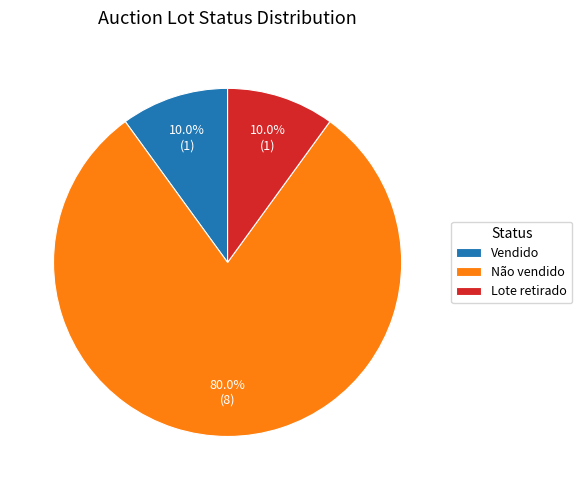

True or false: Vendido accounts for 1% of the total.

False